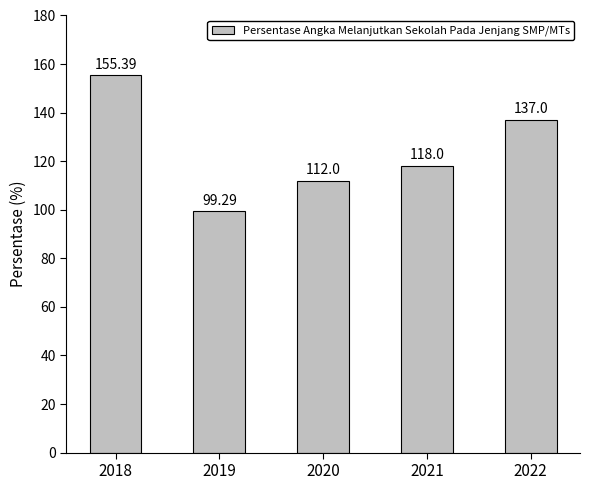

Are the bars horizontal?

No